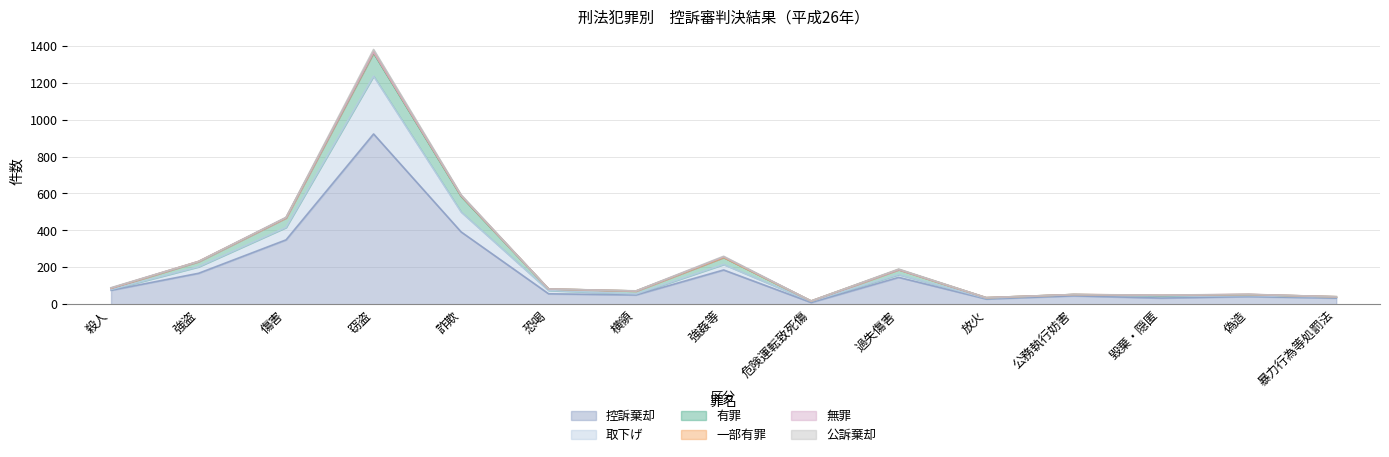

At 窃盗, list the series in order from smallest to largest.

無罪, 一部有罪, 公訴棄却, 有罪, 取下げ, 控訴棄却